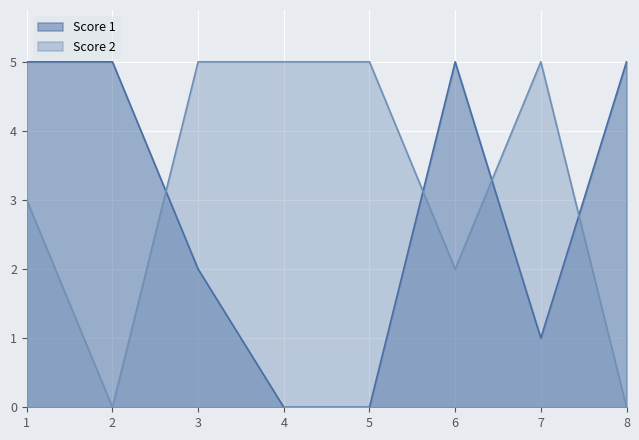

Between 1 and 6, which is larger?

1